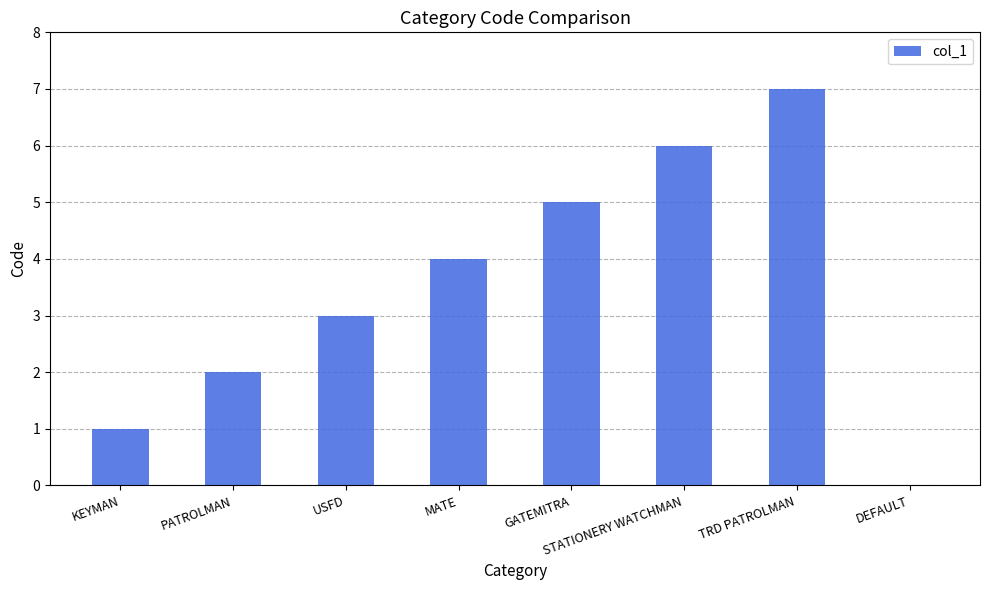

Approximately how many times larger is the value at TRD PATROLMAN compared to GATEMITRA?

1.4